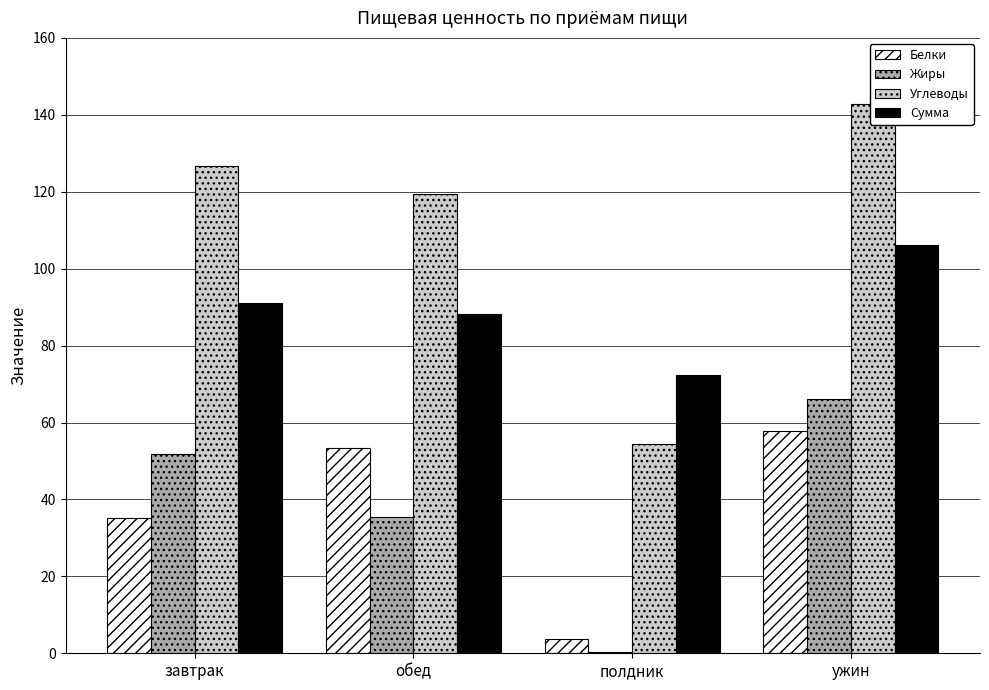

What is the spread (max minus min) of values at ужин?

85.0